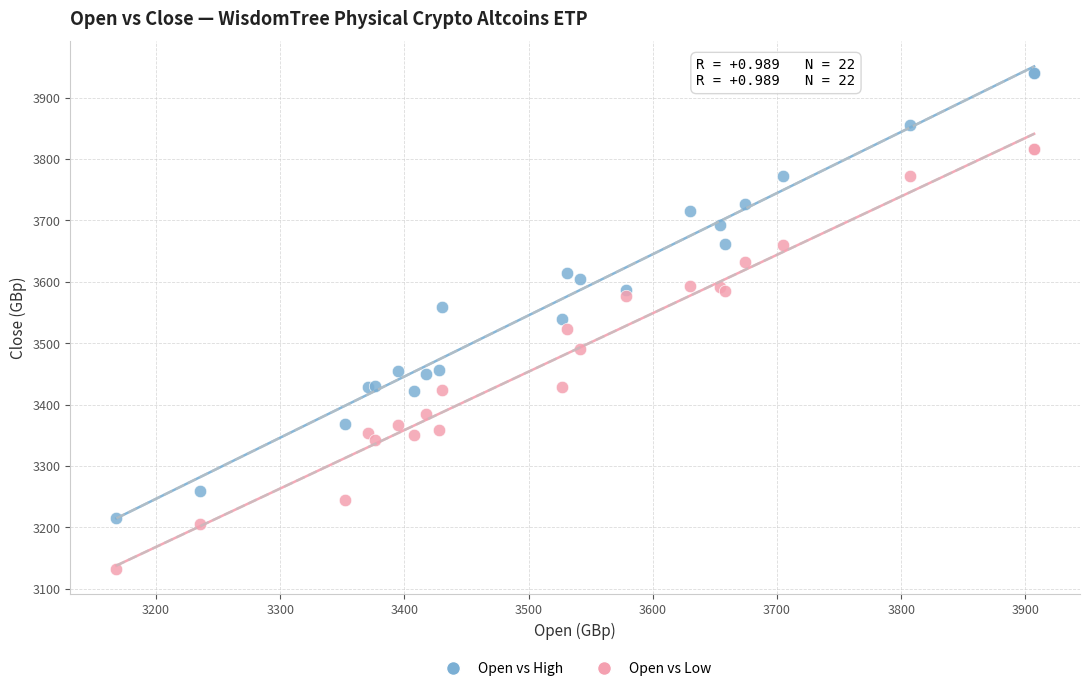

Which series has the largest Y range (max minus min)?

Open vs High